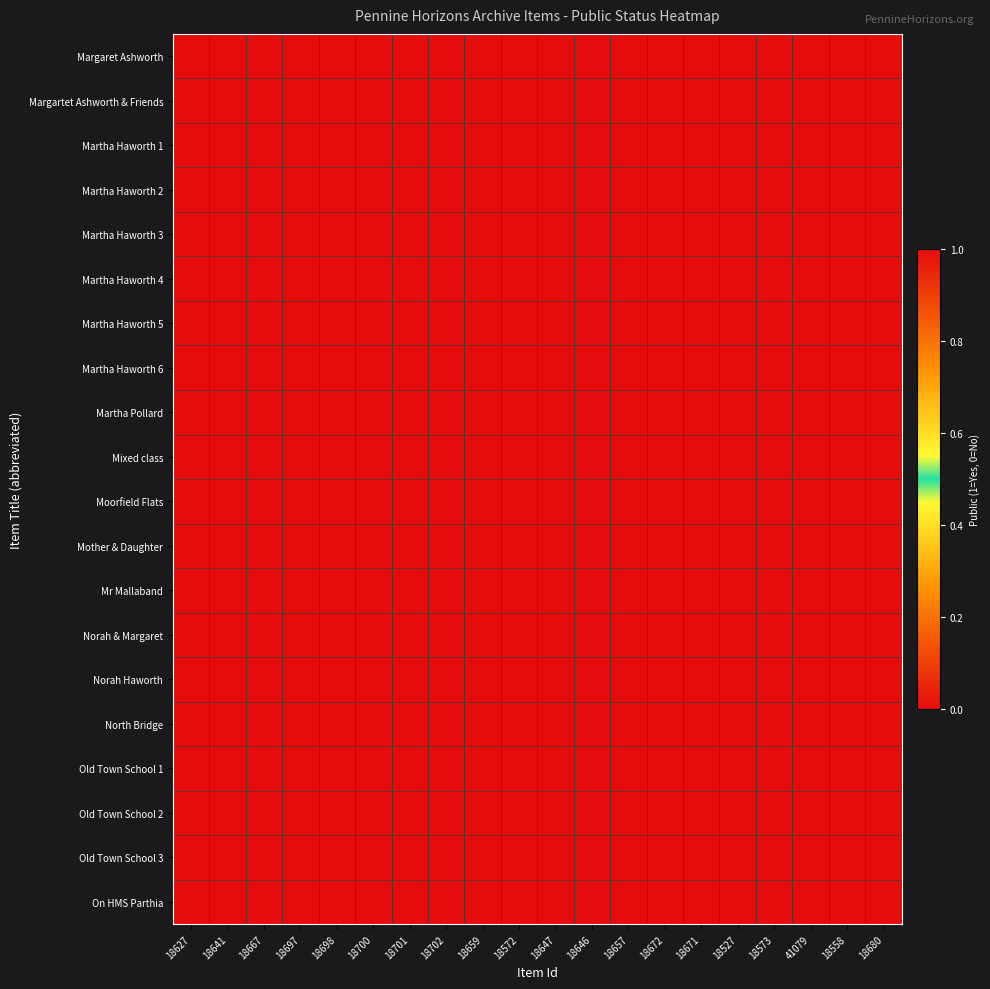

What is the greatest value displayed?

1